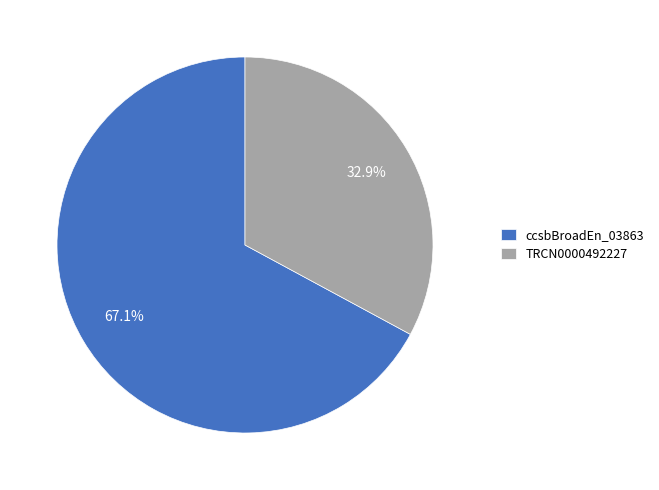

True or false: TRCN0000492227 accounts for 33% of the total.

True